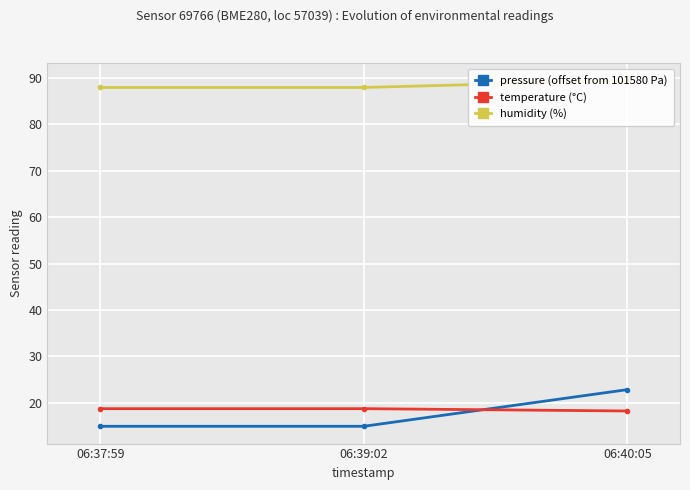

Is the value of humidity (%) at 06:40:05 greater than the value of temperature (°C) at 06:37:59?

Yes